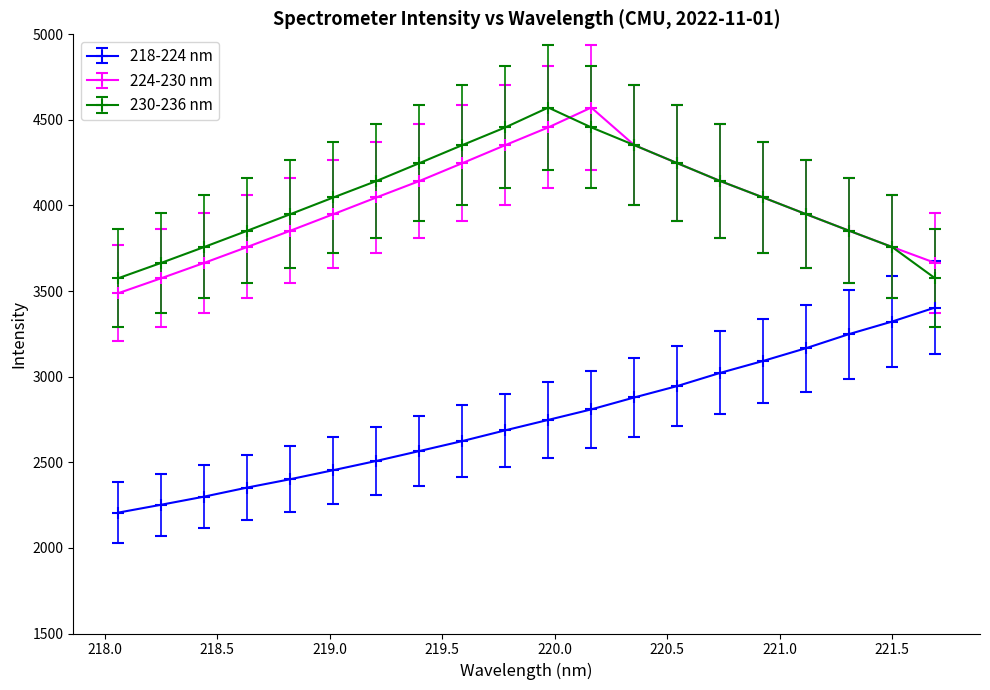

In 230-236 nm, how many points are higher than both neighbors (excluding endpoints)?

1